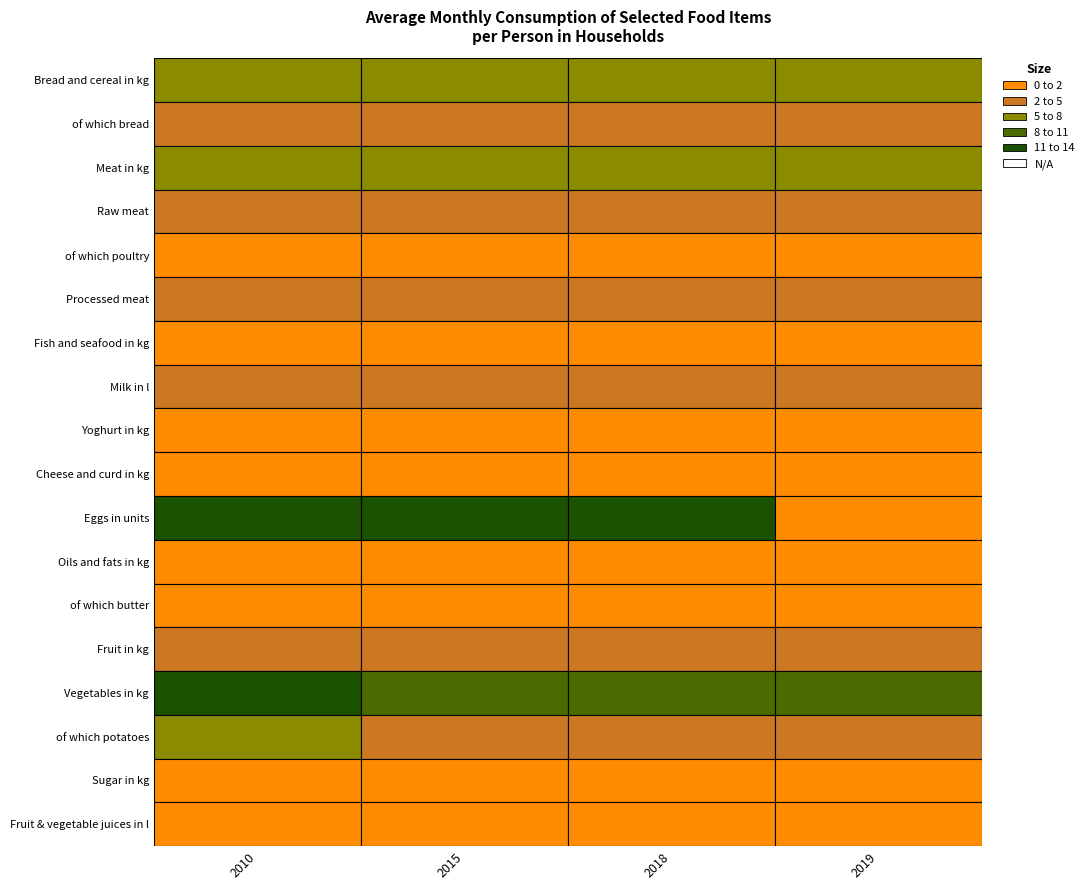

The value of Vegetables in kg at 1 is 15.0. True or false?

False